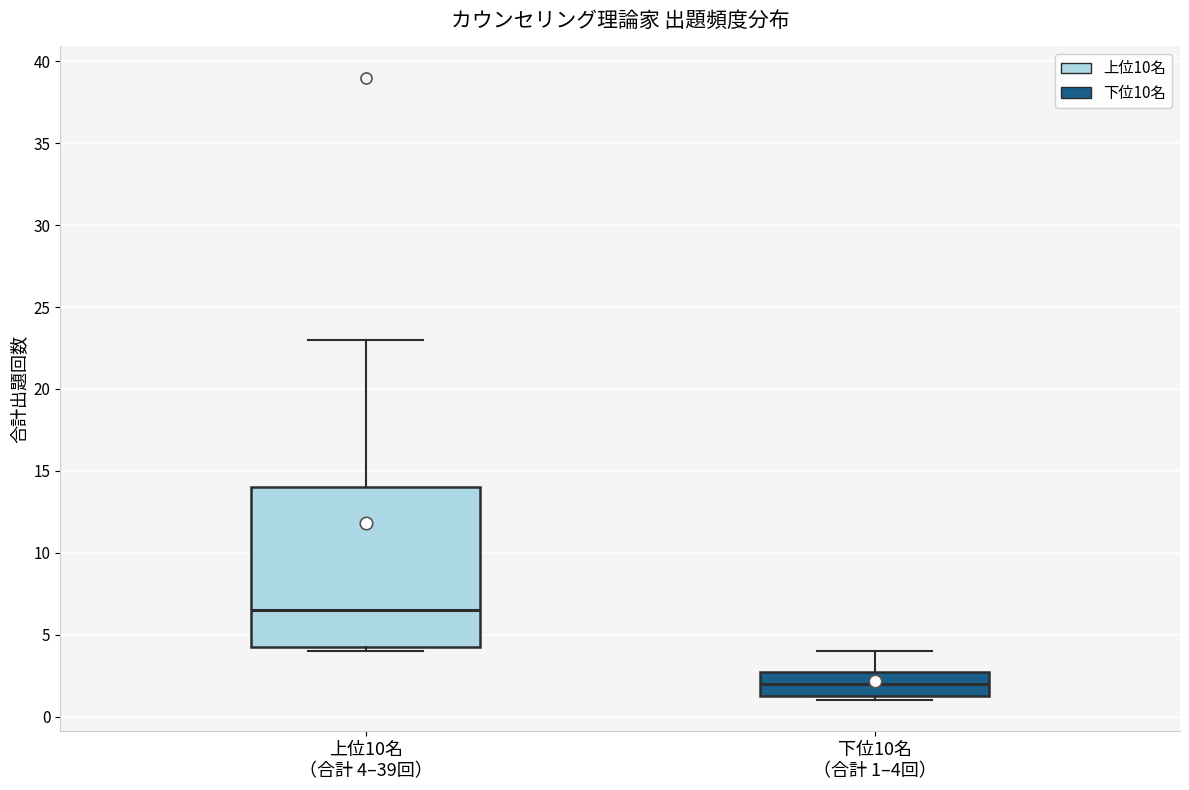

Reading left to right, transcribe this box plot: for each box, give where its median line is, the range the box spans, and where its two whiskers end, as read against the y-axis. The values are not printed on the chart, so give them approximately, as read against the axis.

上位10名 （合計 4–39回）: median 6.5, box 4.5 to 14.0, whiskers 4.0 to 23.0
下位10名 （合計 1–4回）: median 2.0, box 1.5 to 3.0, whiskers 1.0 to 4.0